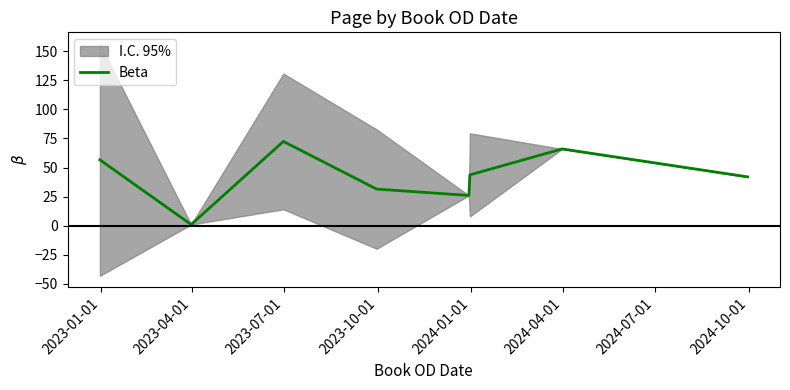

At which label does the data first exceed 43?

2023-01-01